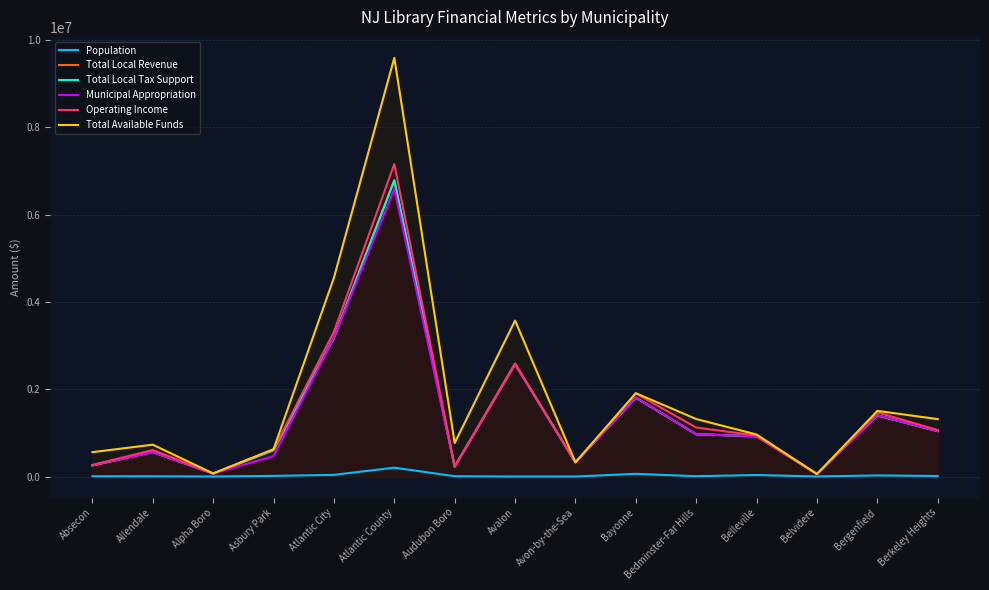

The value of Total Available Funds at Belvidere is 59266. True or false?

True